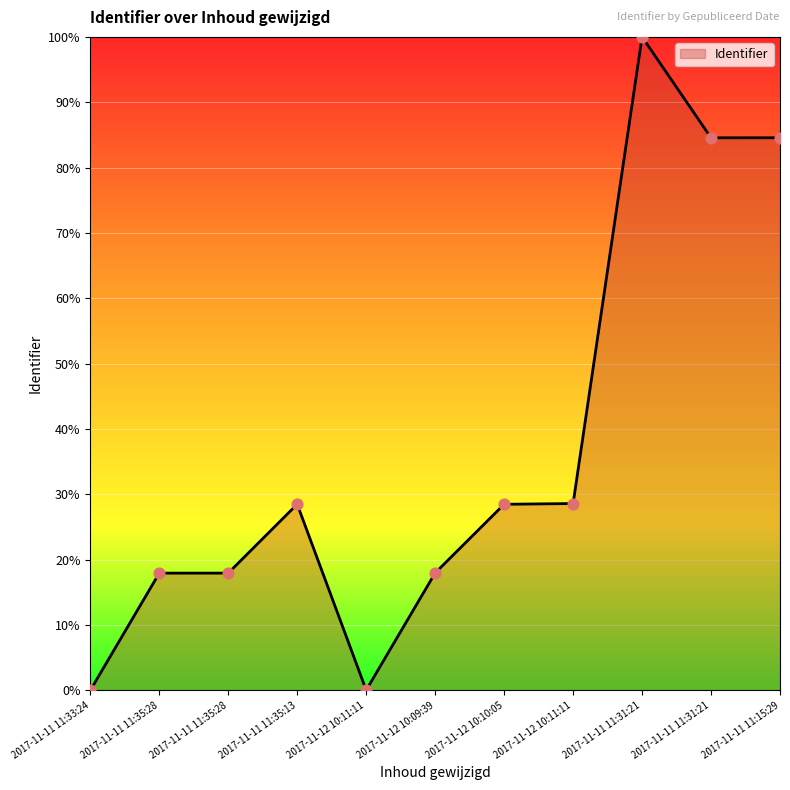

Between 2017-11-11 11:31:21 and 2017-11-11 11:33:24, which is larger?

2017-11-11 11:31:21